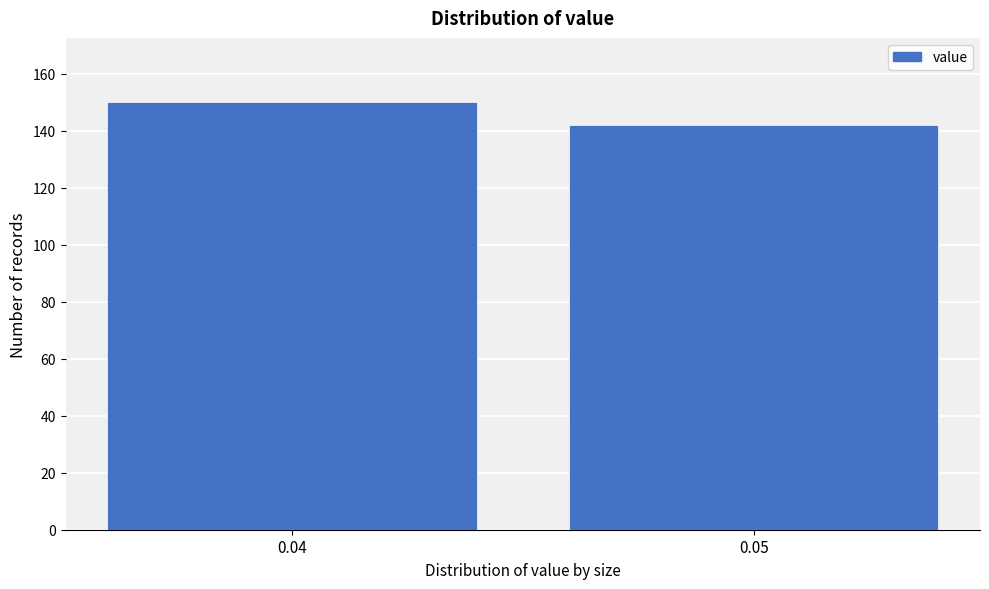

Reading left to right, transcribe all the data shown in this chart.

150	142